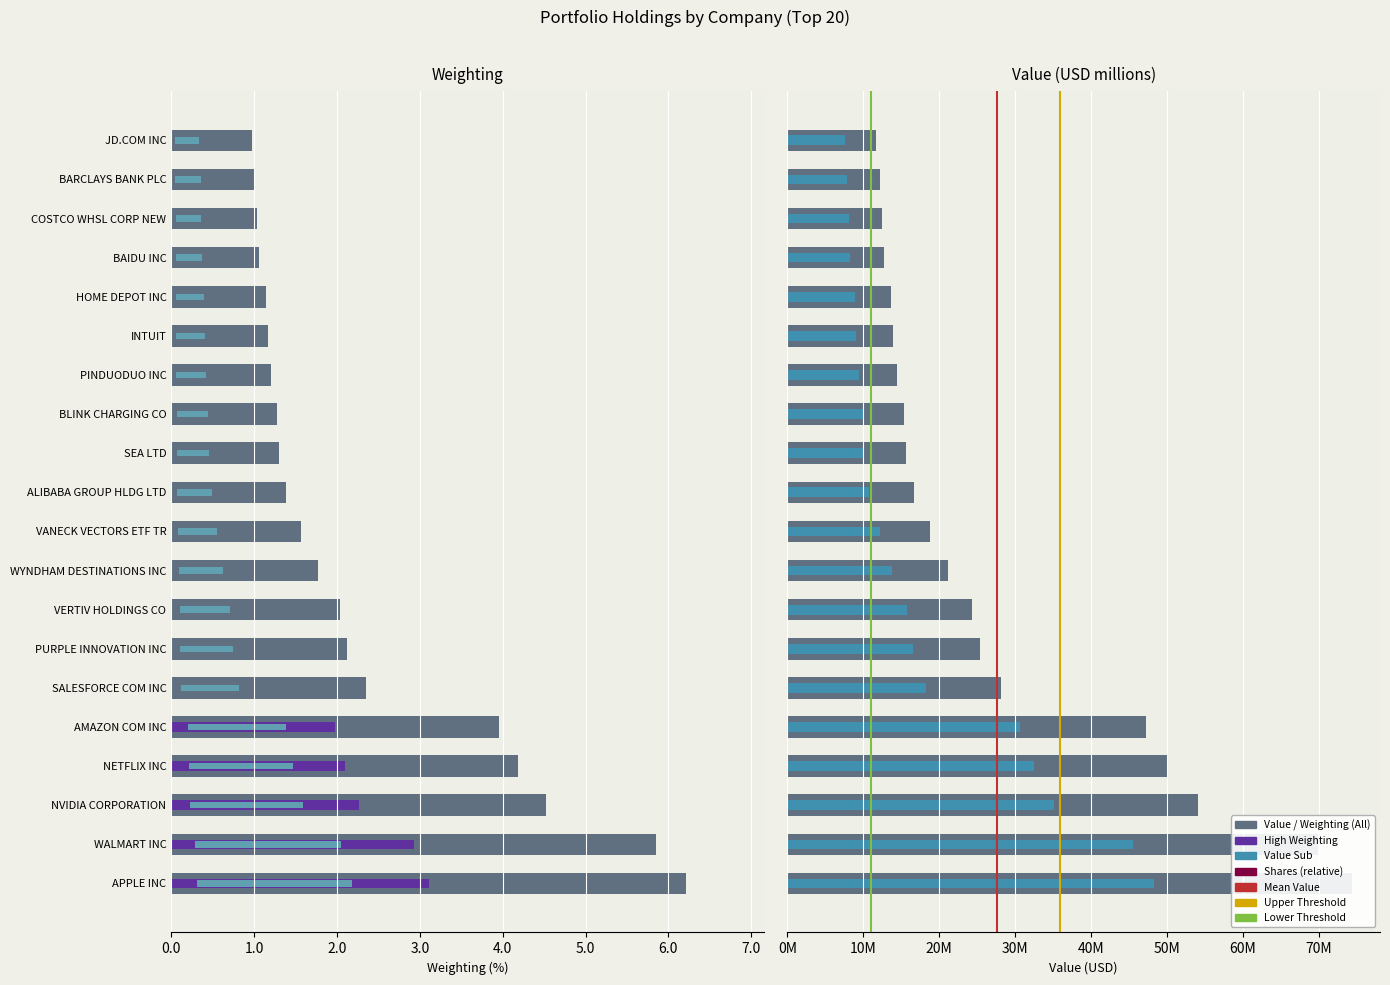

How many groups of bars are there?

20